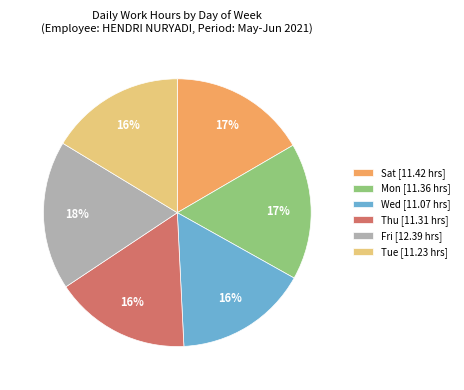

Is there any slice that represents more than half of the pie?

No